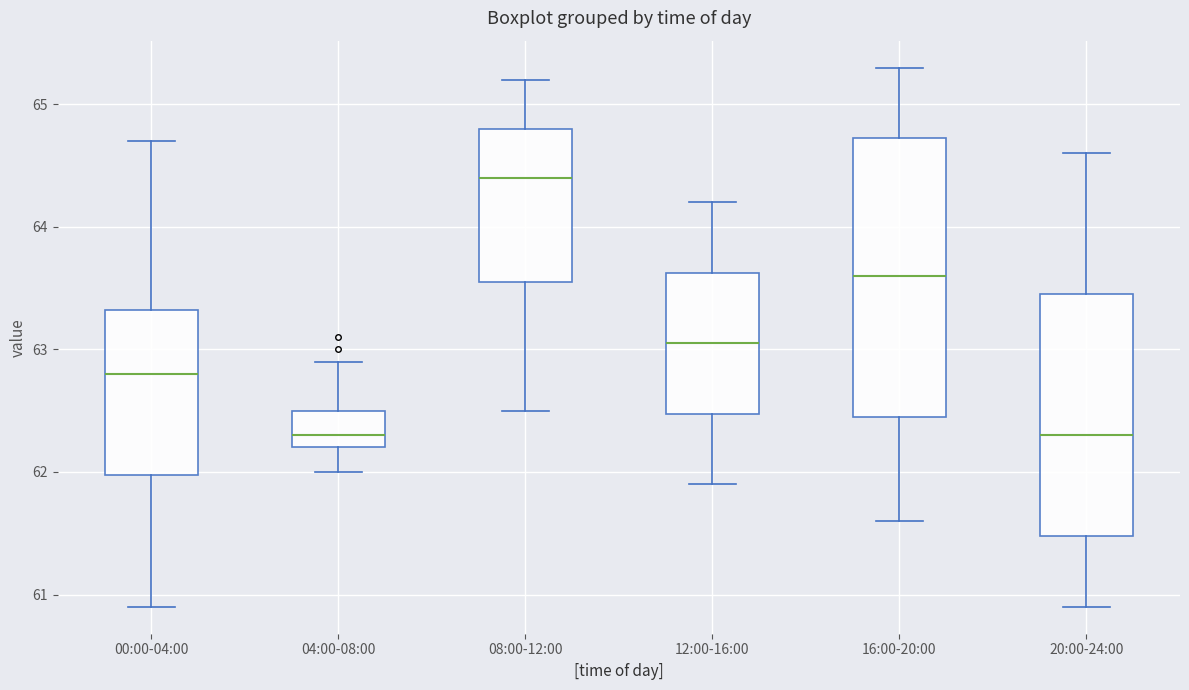

Reading left to right, read every box against the y-axis: the position of its median line, the range the box covers, and the ends of its whiskers. The values are not printed on the chart, so give them approximately, as read against the axis.

00:00-04:00: median 62.8, box 62.0 to 63.3, whiskers 60.9 to 64.7
04:00-08:00: median 62.3, box 62.2 to 62.5, whiskers 62.0 to 62.9
08:00-12:00: median 64.4, box 63.6 to 64.8, whiskers 62.5 to 65.2
12:00-16:00: median 63.1, box 62.5 to 63.6, whiskers 61.9 to 64.2
16:00-20:00: median 63.6, box 62.5 to 64.7, whiskers 61.6 to 65.3
20:00-24:00: median 62.3, box 61.5 to 63.5, whiskers 60.9 to 64.6